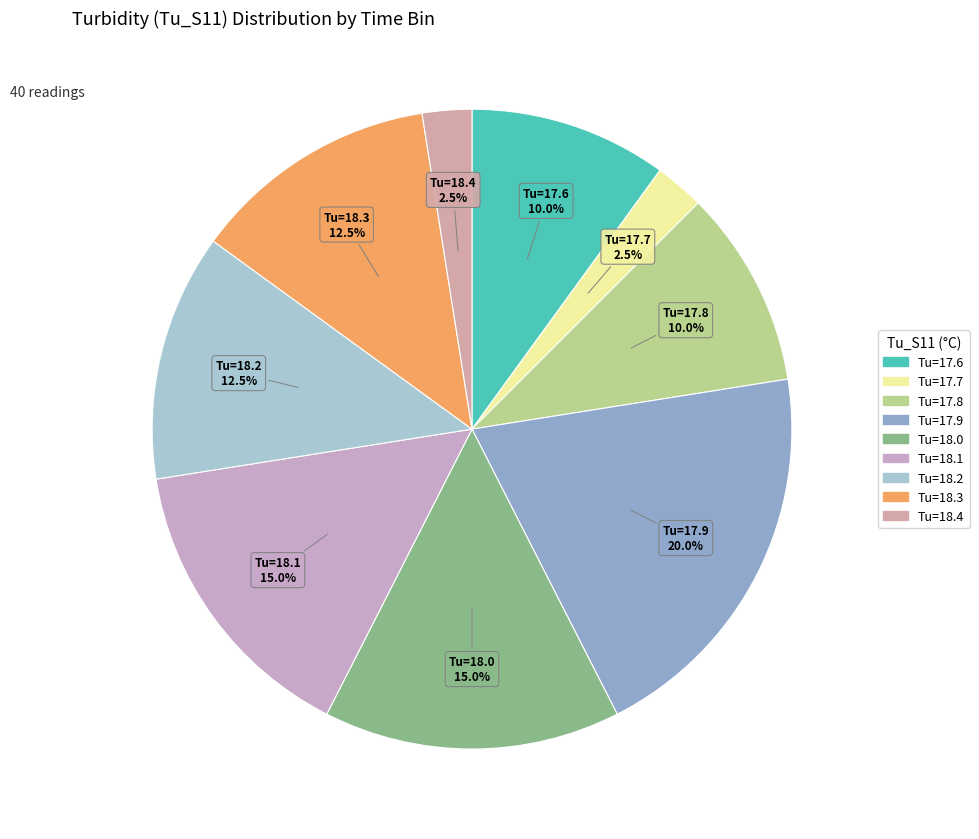

How many segments does this pie chart have?

9